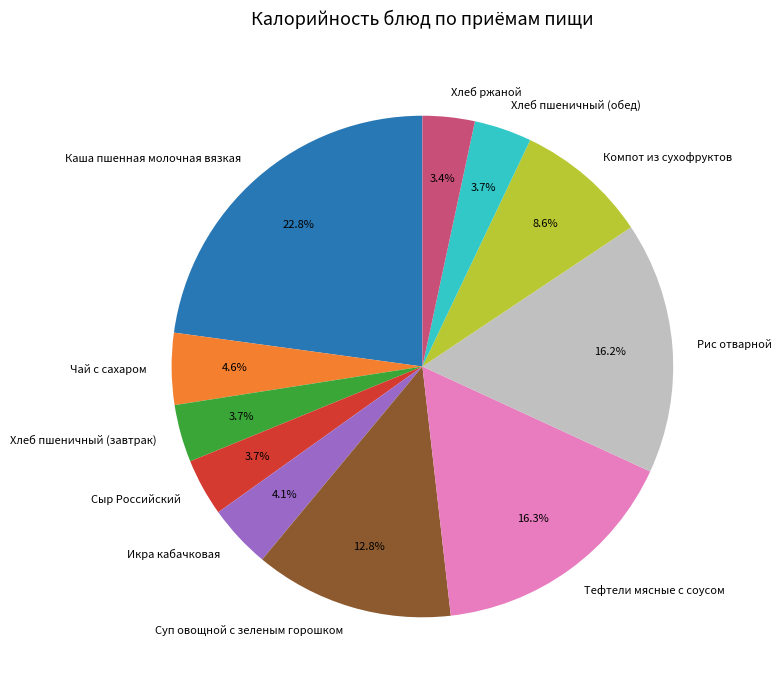

Is there a majority slice in this chart?

No